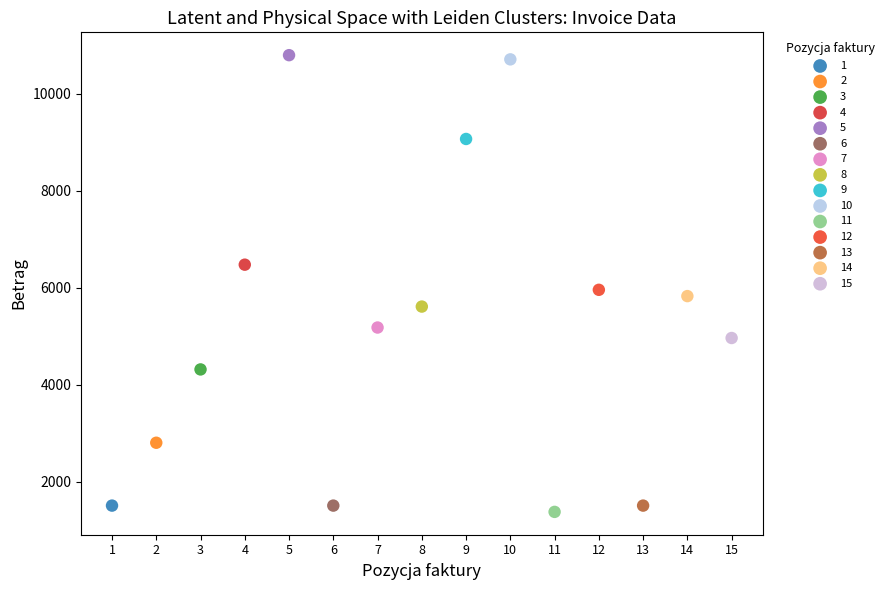

Which series reaches the minimum Y coordinate?

11